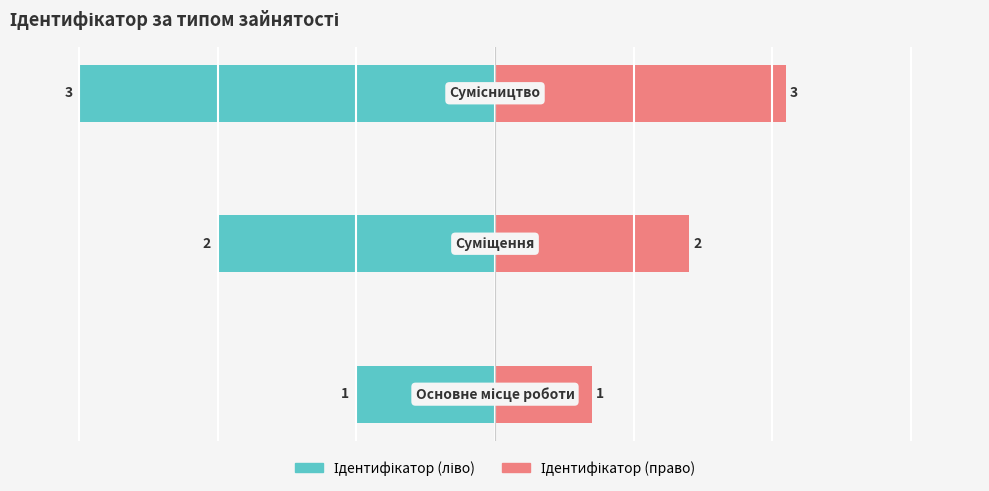

Which series has the largest total across all categories?

Ідентифікатор (право)